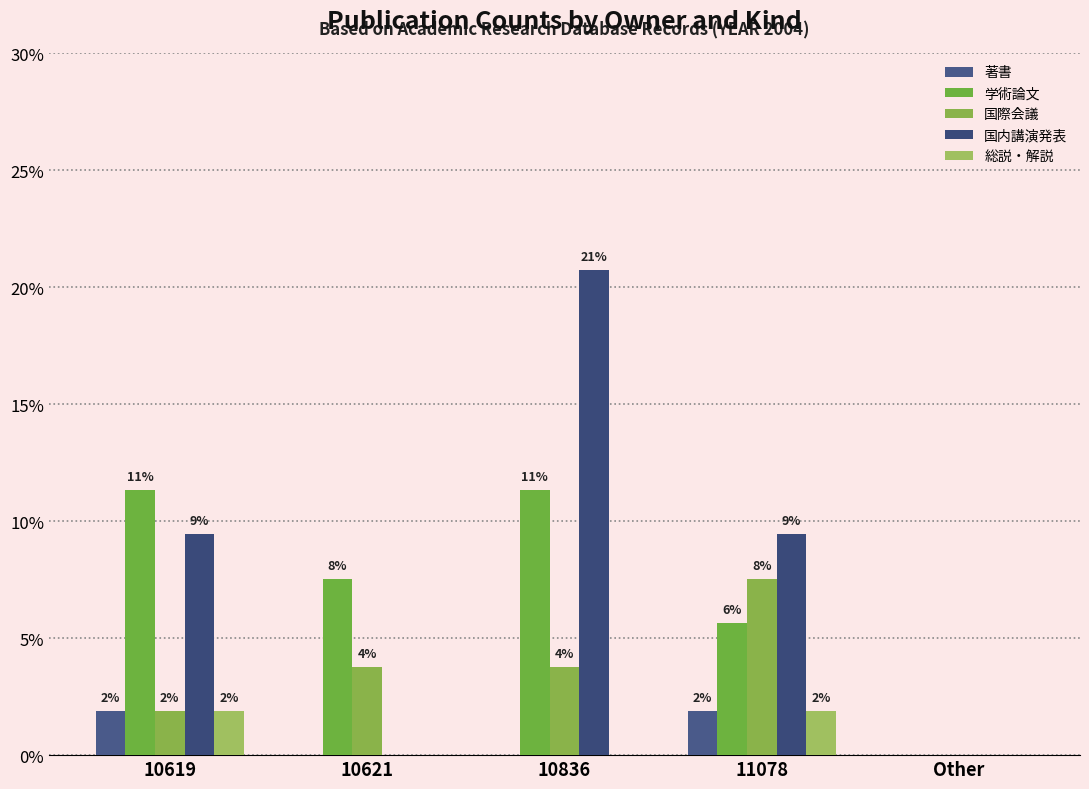

How many groups of bars are there?

5